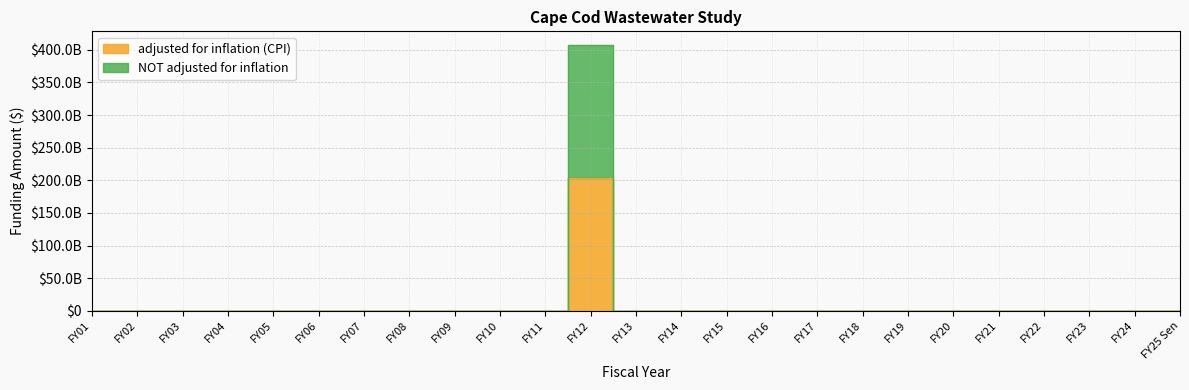

What are all the series names shown in the legend?

adjusted for inflation (CPI), NOT adjusted for inflation